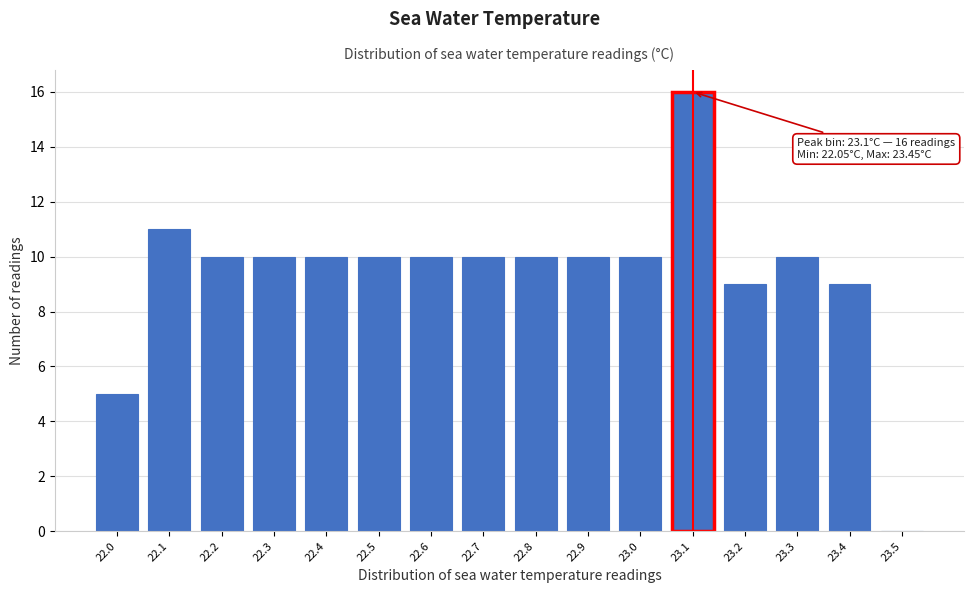

Reading left to right, what are all the values shown in this chart?

22.0=5	22.1=11	22.2=10	22.3=10	22.4=10	22.5=10	22.6=10	22.7=10	22.8=10	22.9=10	23.0=10	23.1=16	23.2=9	23.3=10	23.4=9	23.5=0